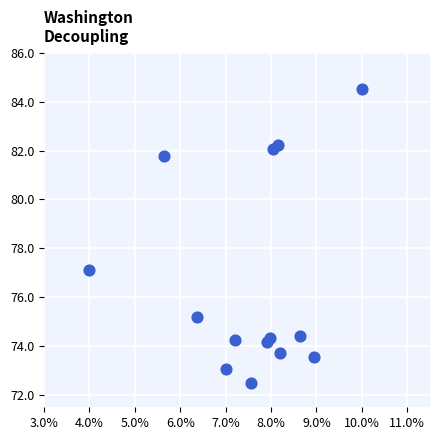

What Y value in the scatter plot is closest to 78?

77.1